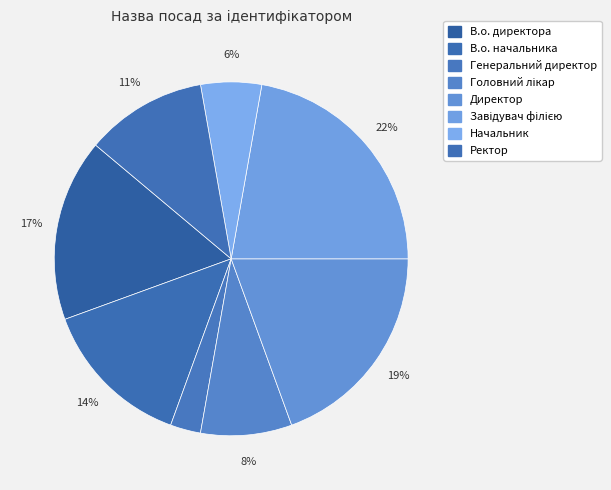

Rank the categories by value from lowest to highest.

Генеральний директор, Начальник, Головний лікар, Ректор, В.о. начальника, В.о. директора, Директор, Завідувач філією